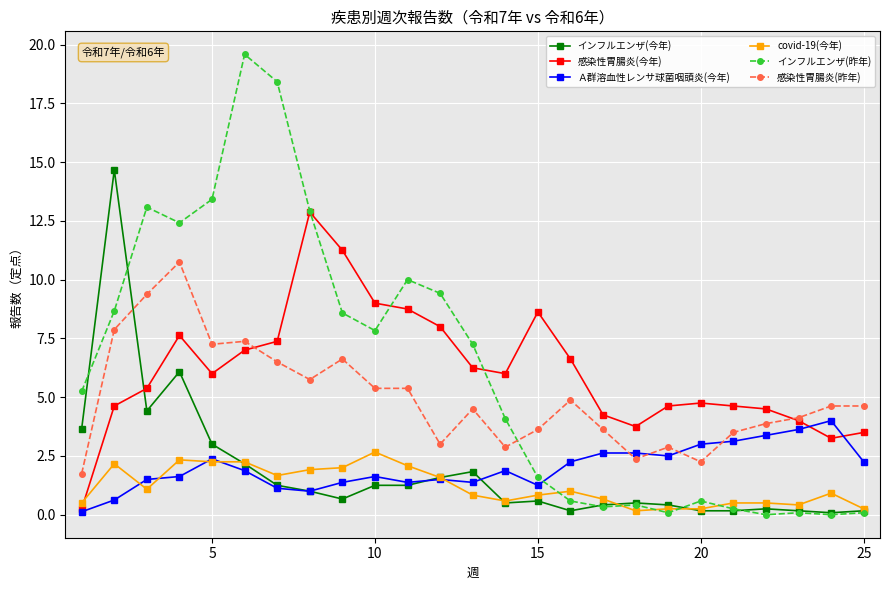

What is the value of the Ａ群溶血性レンサ球菌咽頭炎(今年) point at the 2nd from the left?

0.6